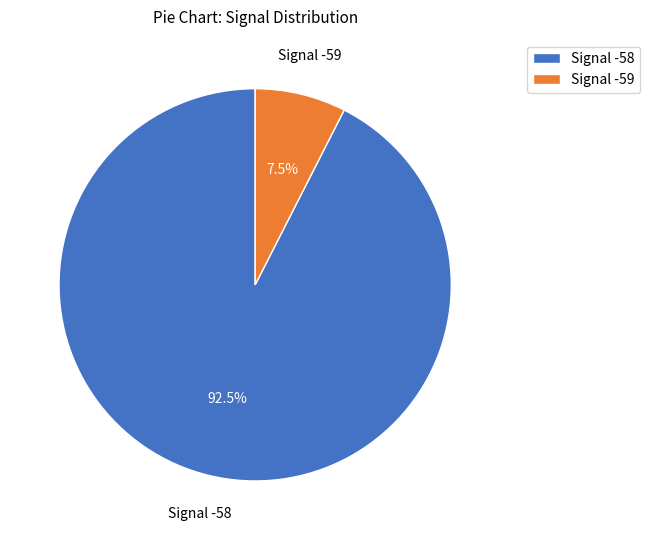

What percentage is NOT represented by Signal -59?

92.5%